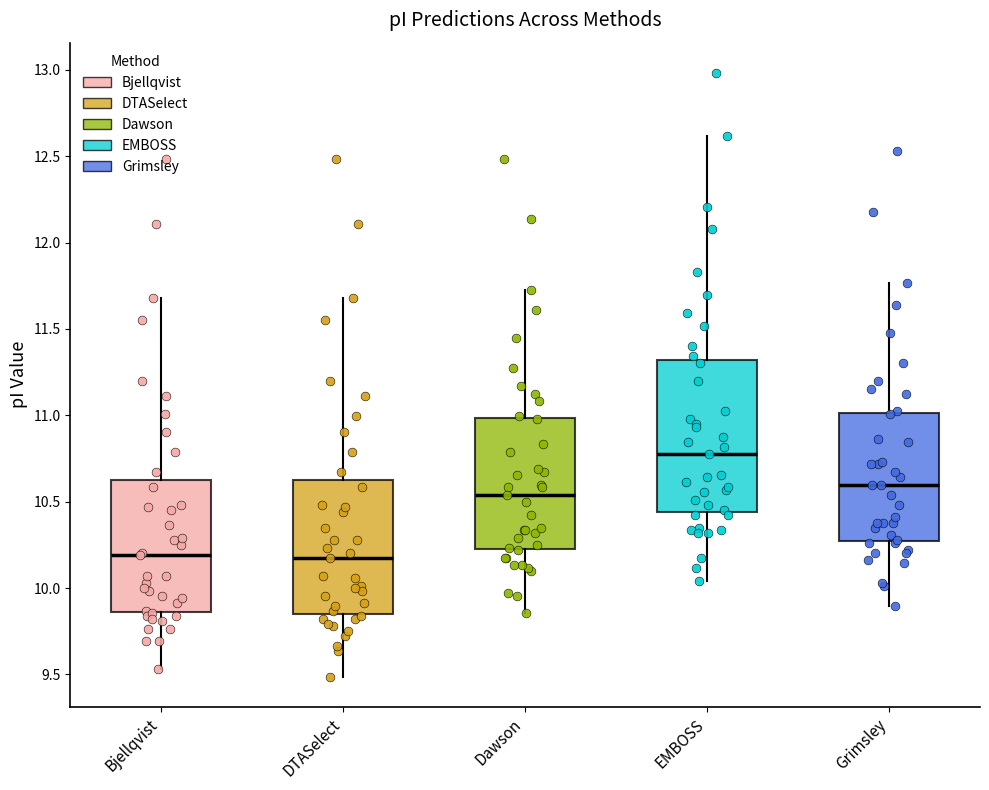

Reading left to right, transcribe this box plot: for each box, give where its median line is, the range the box spans, and where its two whiskers end, as read against the y-axis. The values are not printed on the chart, so give them approximately, as read against the axis.

Bjellqvist: median 10.20, box 9.85 to 10.65, whiskers 9.55 to 11.70
DTASelect: median 10.20, box 9.85 to 10.65, whiskers 9.50 to 11.70
Dawson: median 10.55, box 10.25 to 11.00, whiskers 9.85 to 11.75
EMBOSS: median 10.75, box 10.45 to 11.30, whiskers 10.05 to 12.60
Grimsley: median 10.60, box 10.25 to 11.00, whiskers 9.90 to 11.75